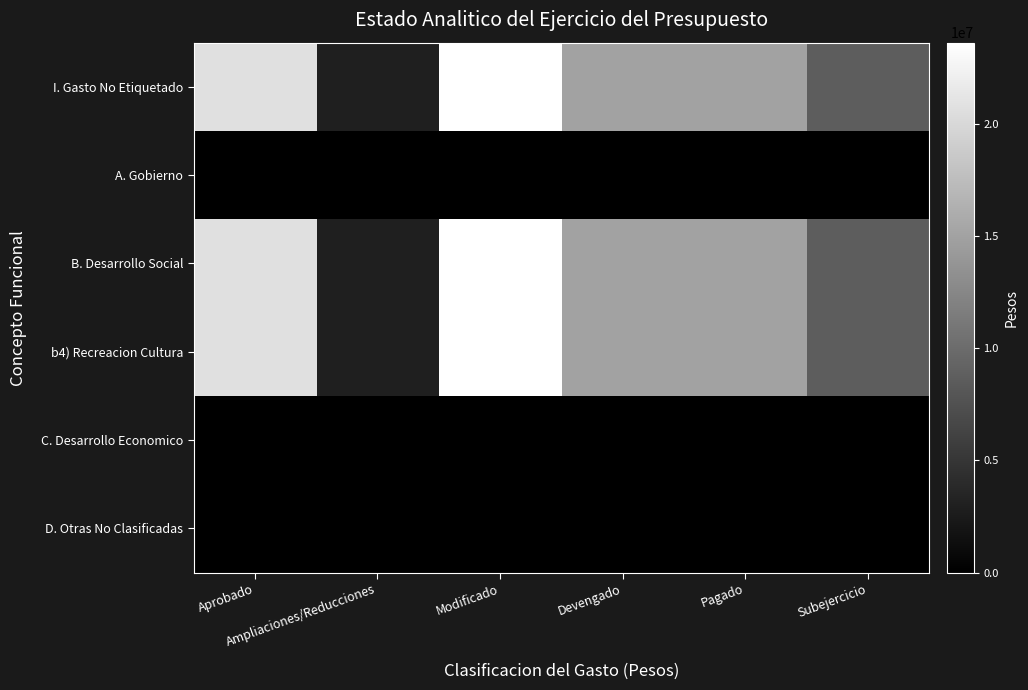

Which series has the largest range (max minus min)?

I. Gasto No Etiquetado